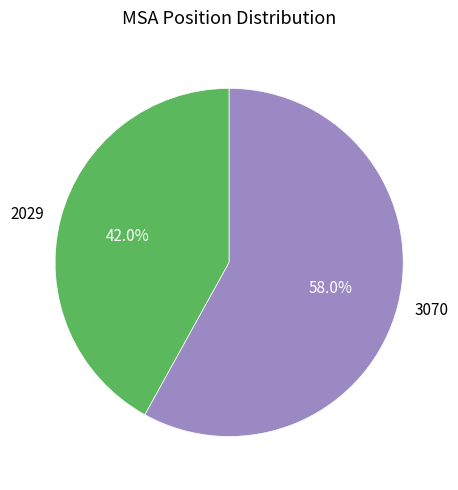

To the nearest percent, what is the difference between the largest and smallest slice percentages?

16%